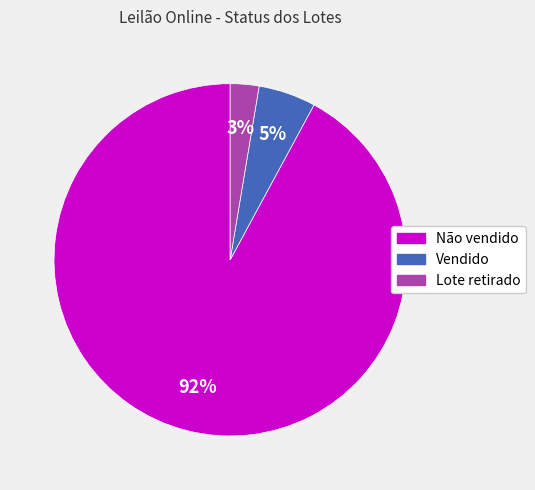

How many segments does this pie chart have?

3